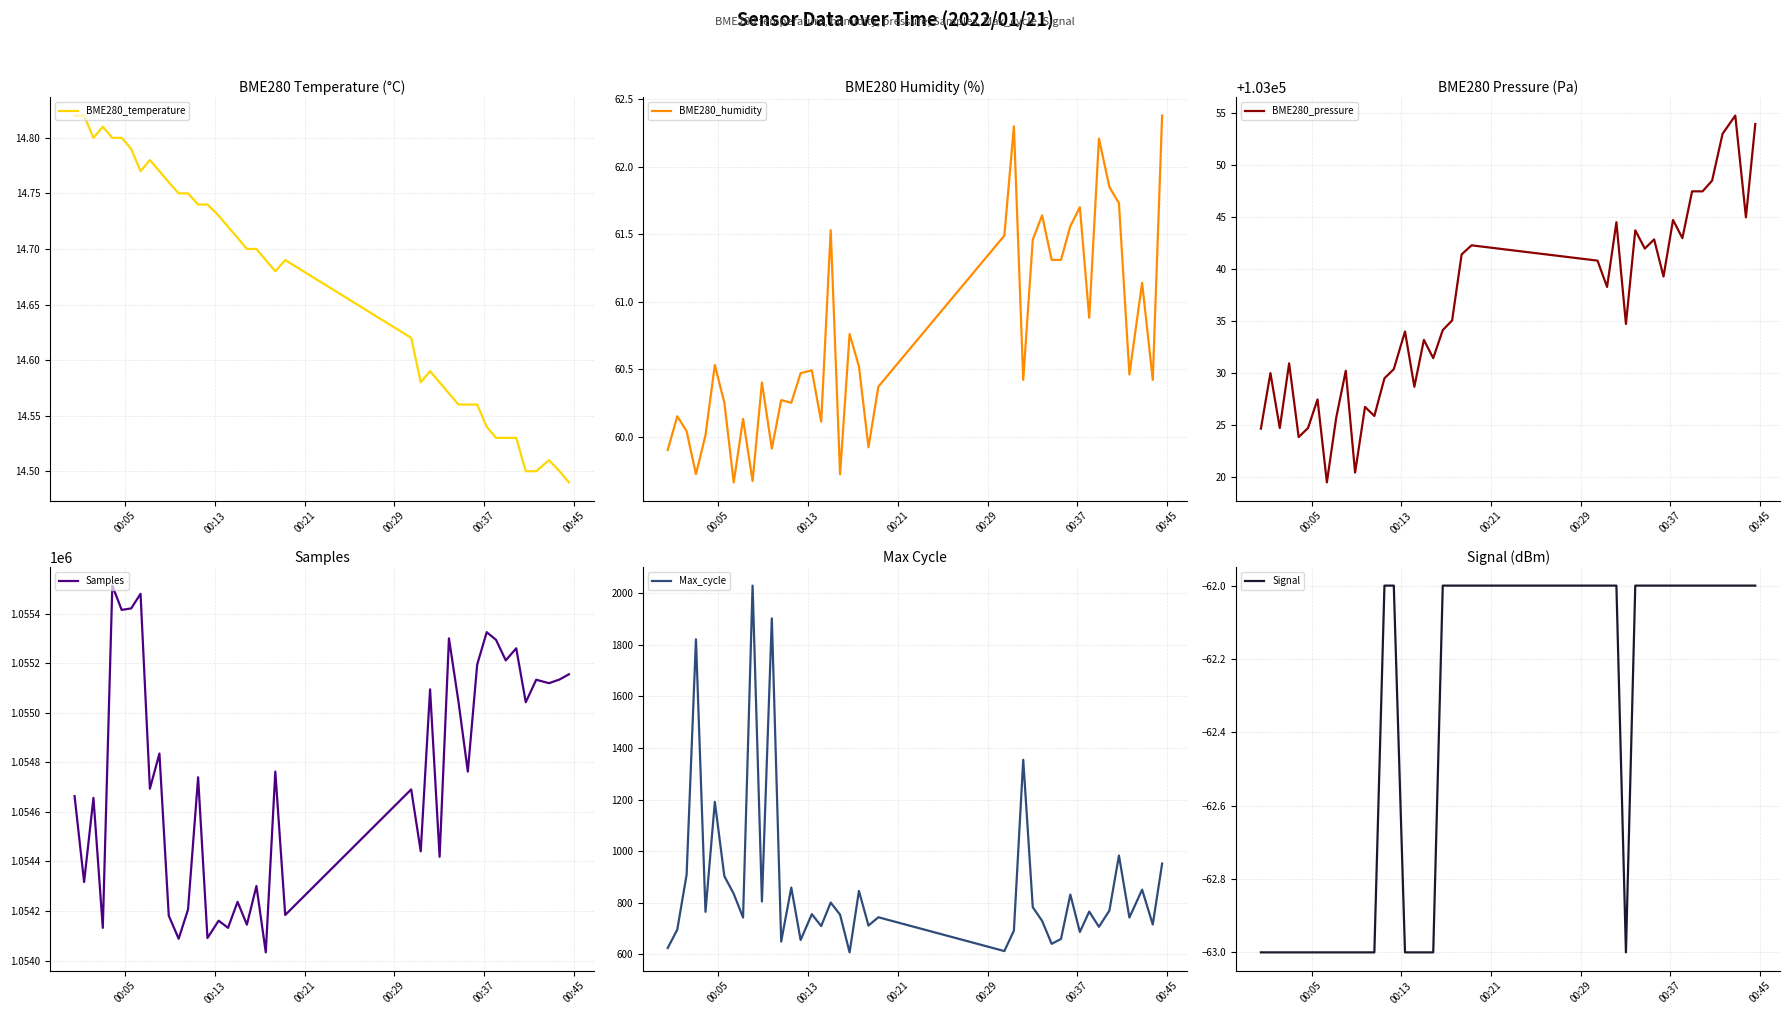

What are all the series names shown in the legend?

BME280_temperature, BME280_humidity, BME280_pressure, Samples, Max_cycle, Signal